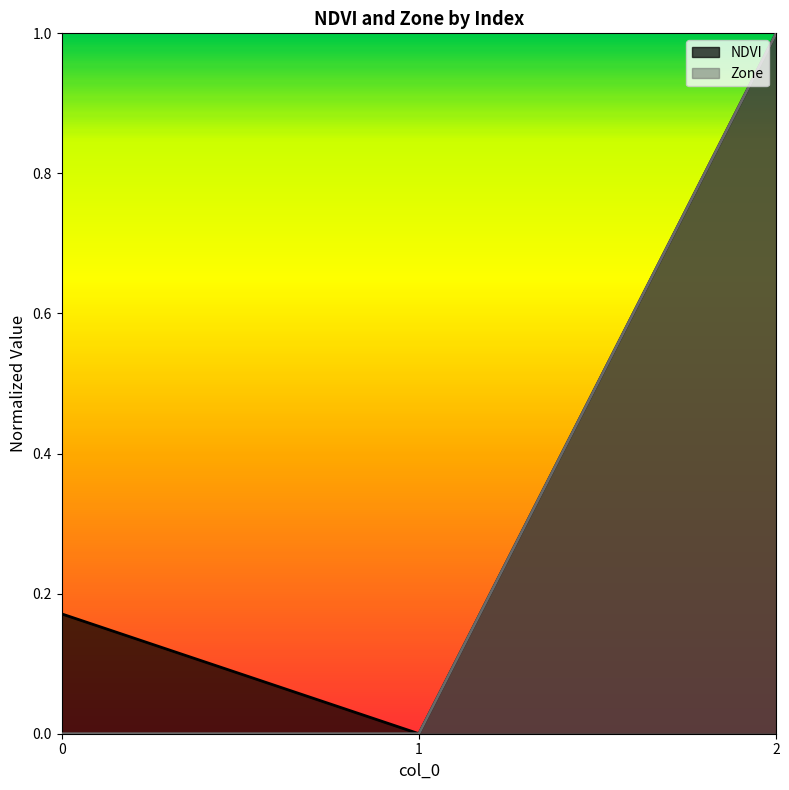

Which category has the highest value in the Zone series?

2